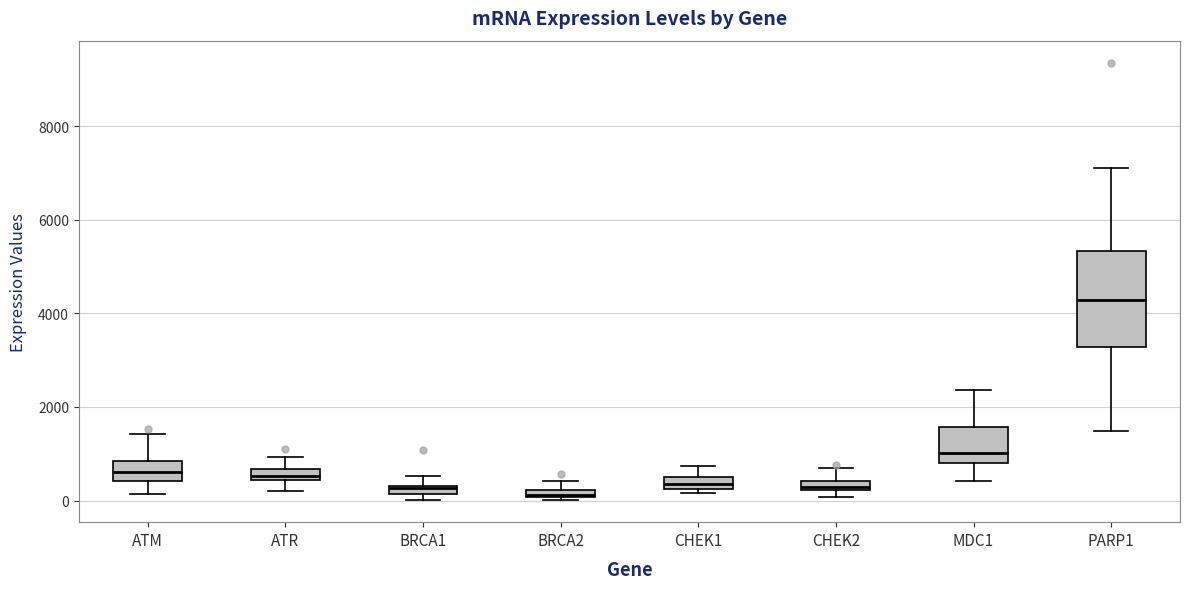

Which box is the tallest, from its lower edge to its upper edge?

PARP1